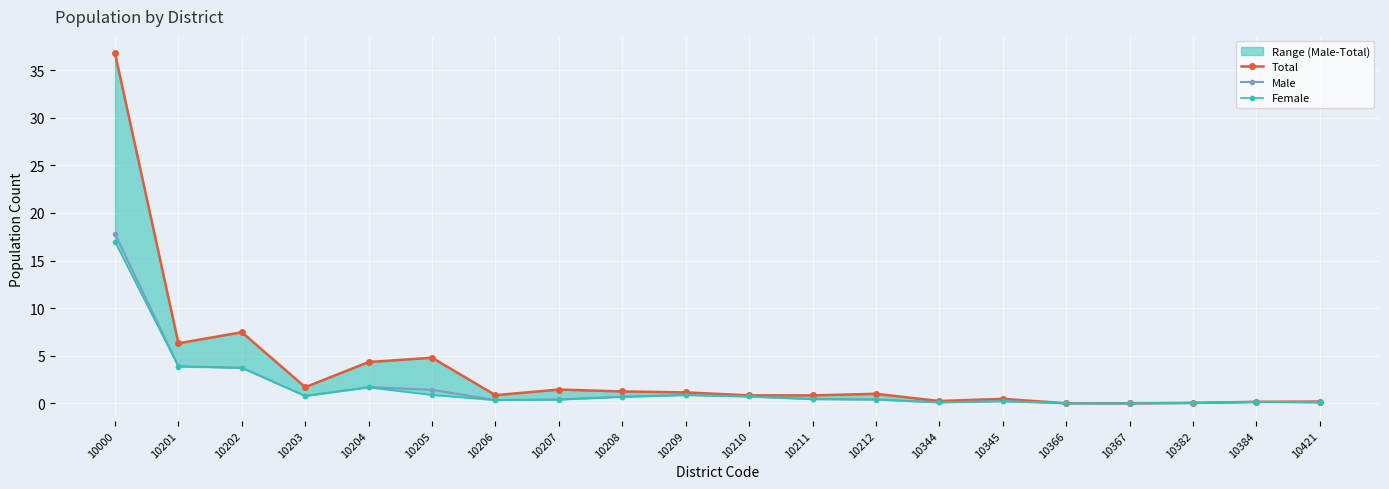

Which series changed the most between 10201 and 10205?

Female